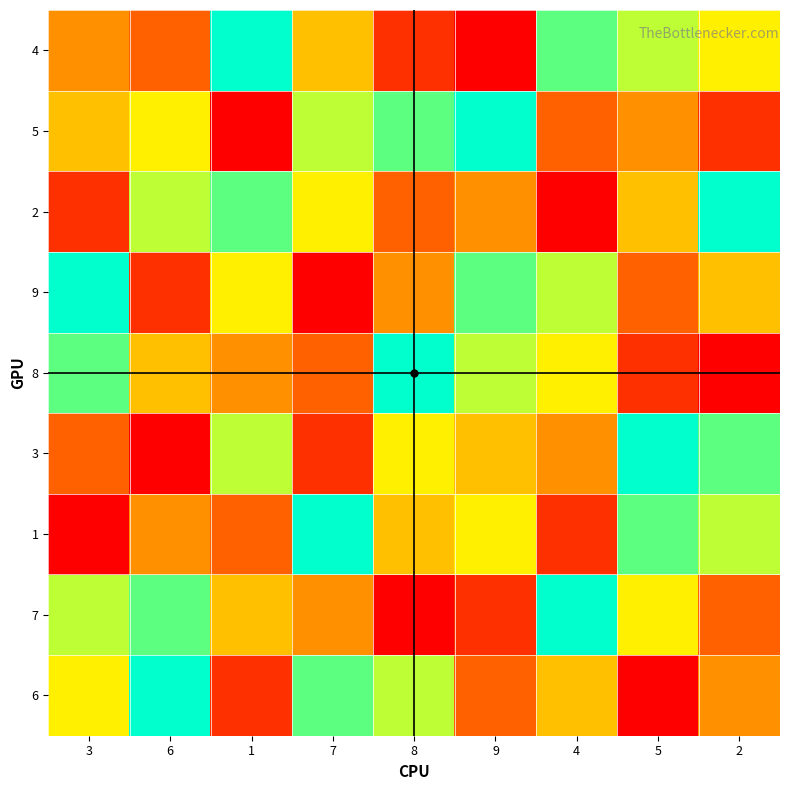

How many distinct data groups are displayed?

9